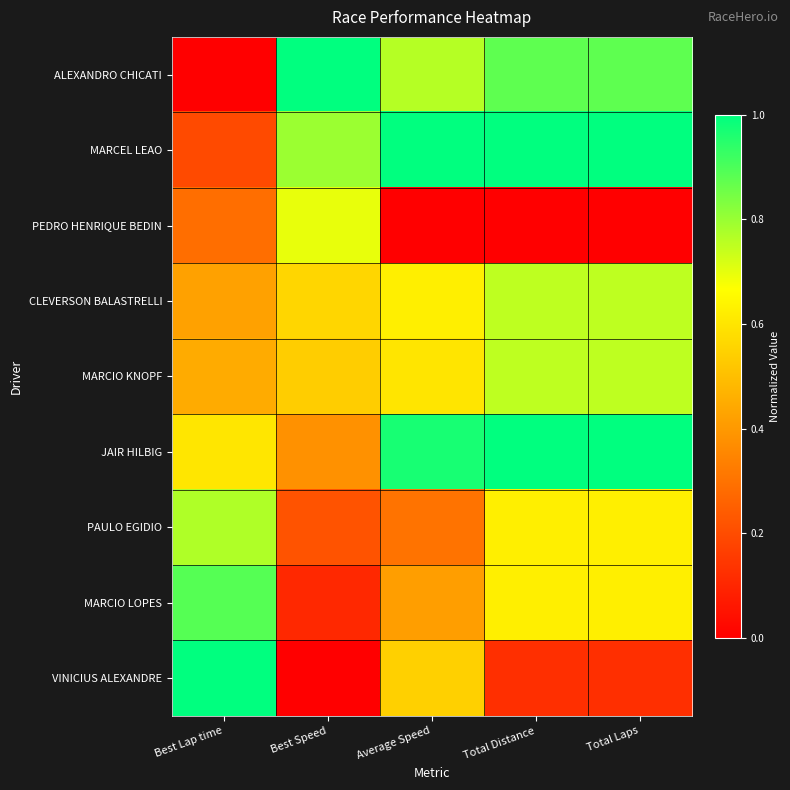

Reading left to right, transcribe all the data shown in this chart.

ALEXANDRO CHICATI: Best Lap time=0.0	Best Speed=1.0	Average Speed=0.8	Total Distance=0.9	Total Laps=0.9
MARCEL LEAO: Best Lap time=0.2	Best Speed=0.8	Average Speed=1.0	Total Distance=1.0	Total Laps=1.0
PEDRO HENRIQUE BEDIN: Best Lap time=0.3	Best Speed=0.7	Average Speed=0.0	Total Distance=0.0	Total Laps=0.0
CLEVERSON BALASTRELLI: Best Lap time=0.4	Best Speed=0.6	Average Speed=0.6	Total Distance=0.8	Total Laps=0.8
MARCIO KNOPF: Best Lap time=0.4	Best Speed=0.5	Average Speed=0.6	Total Distance=0.8	Total Laps=0.8
JAIR HILBIG: Best Lap time=0.6	Best Speed=0.4	Average Speed=1.0	Total Distance=1.0	Total Laps=1.0
PAULO EGIDIO: Best Lap time=0.8	Best Speed=0.2	Average Speed=0.3	Total Distance=0.6	Total Laps=0.6
MARCIO LOPES: Best Lap time=0.9	Best Speed=0.1	Average Speed=0.4	Total Distance=0.6	Total Laps=0.6
VINICIUS ALEXANDRE: Best Lap time=1.0	Best Speed=0.0	Average Speed=0.5	Total Distance=0.1	Total Laps=0.1